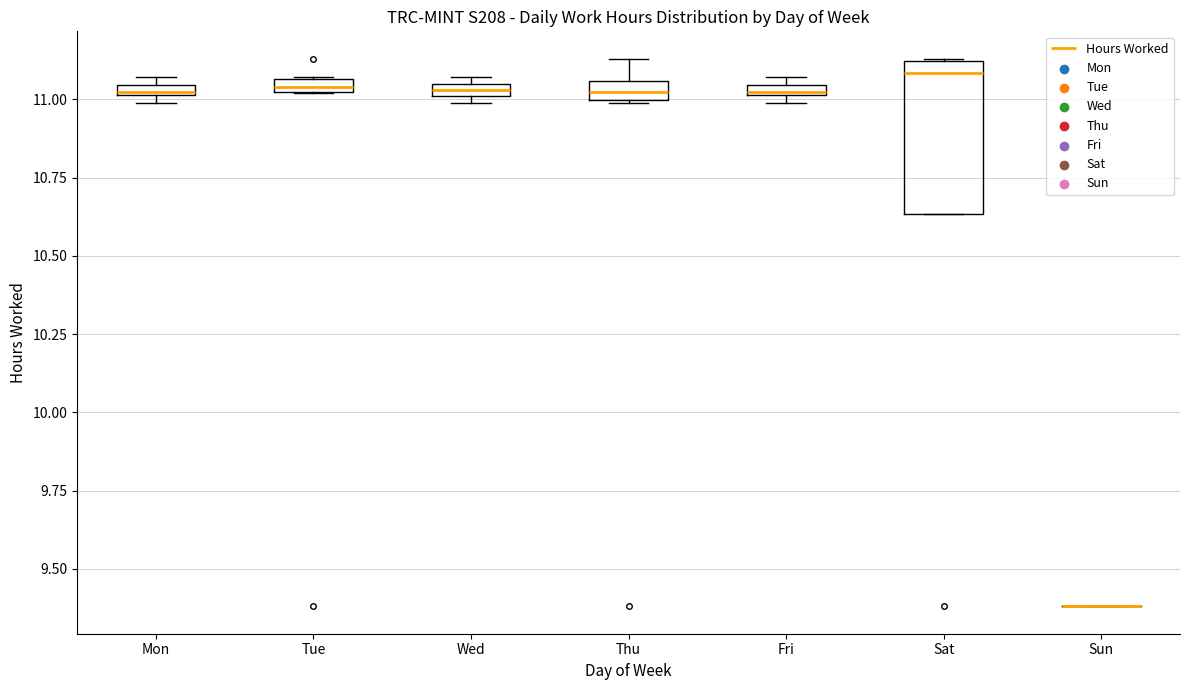

Which box is the tallest, from its lower edge to its upper edge?

Sat